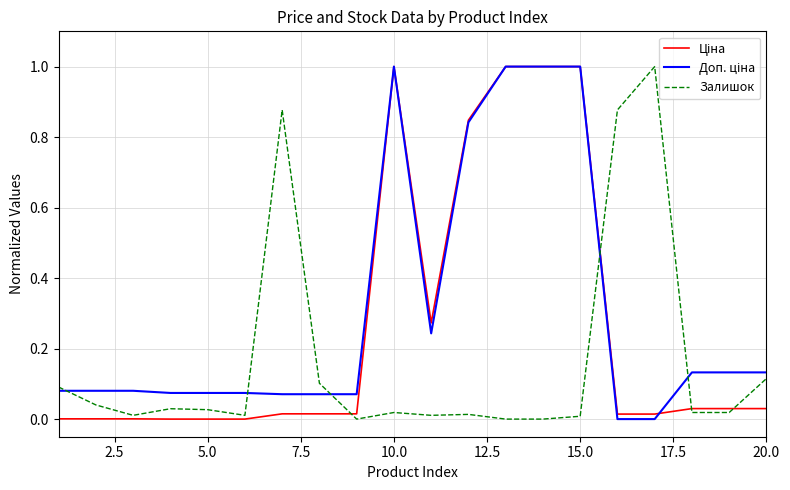

How many lines are shown in the chart?

3